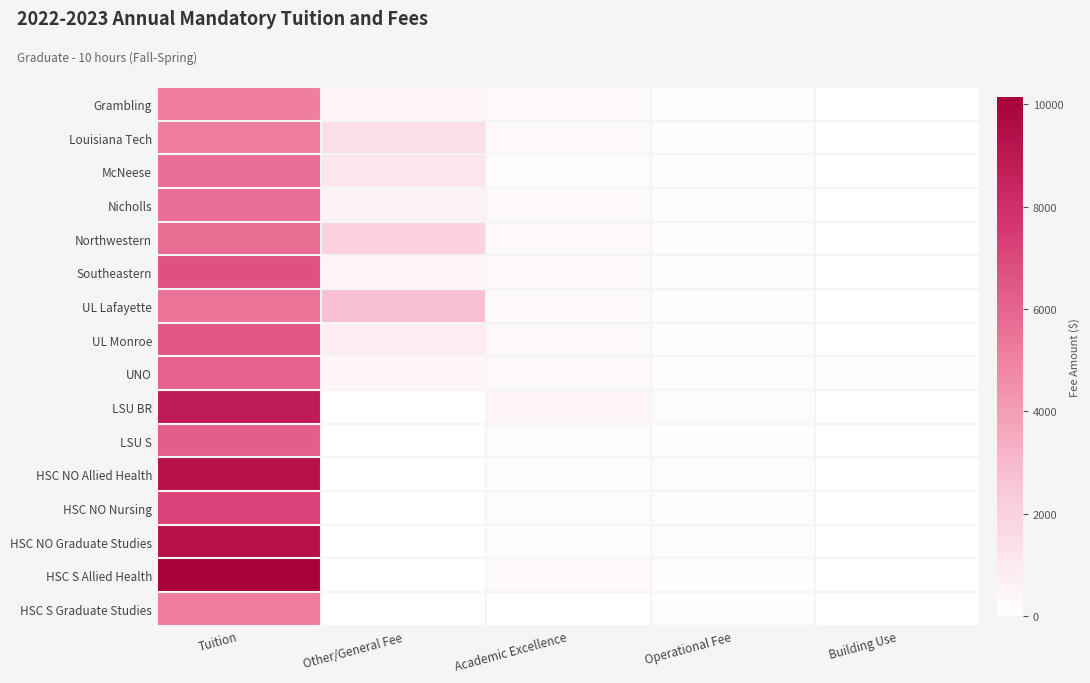

Reading left to right, list all the values displayed in this chart.

Grambling: Tuition=5110.0	Other/General Fee=393.0	Academic Excellence=200.0	Operational Fee=110.0	Building Use=22.0
Louisiana Tech: Tuition=5151.0	Other/General Fee=1407.0	Academic Excellence=200.0	Operational Fee=116.0	Building Use=37.0
McNeese: Tuition=5702.7	Other/General Fee=1086.7	Academic Excellence=180.0	Operational Fee=118.0	Building Use=20.0
Nicholls: Tuition=5686.0	Other/General Fee=607.0	Academic Excellence=200.0	Operational Fee=100.0	Building Use=20.0
Northwestern: Tuition=5738.0	Other/General Fee=2024.0	Academic Excellence=200.0	Operational Fee=124.0	Building Use=20.0
Southeastern: Tuition=6684.0	Other/General Fee=490.0	Academic Excellence=200.0	Operational Fee=115.0	Building Use=20.0
UL Lafayette: Tuition=5510.5	Other/General Fee=2743.8	Academic Excellence=200.0	Operational Fee=102.0	Building Use=20.0
UL Monroe: Tuition=6489.0	Other/General Fee=830.0	Academic Excellence=200.0	Operational Fee=100.0	Building Use=20.0
UNO: Tuition=6090.4	Other/General Fee=420.7	Academic Excellence=200.0	Operational Fee=138.0	Building Use=150.0
LSU BR: Tuition=8861.9	Other/General Fee=0.0	Academic Excellence=450.0	Operational Fee=160.0	Building Use=0.0
LSU S: Tuition=6196.0	Other/General Fee=0.0	Academic Excellence=180.0	Operational Fee=90.0	Building Use=0.0
HSC NO Allied Health: Tuition=9335.0	Other/General Fee=0.0	Academic Excellence=180.0	Operational Fee=166.0	Building Use=0.0
HSC NO Nursing: Tuition=7168.0	Other/General Fee=0.0	Academic Excellence=180.0	Operational Fee=128.0	Building Use=0.0
HSC NO Graduate Studies: Tuition=9335.0	Other/General Fee=0.0	Academic Excellence=180.0	Operational Fee=166.0	Building Use=0.0
HSC S Allied Health: Tuition=10150.2	Other/General Fee=0.0	Academic Excellence=200.0	Operational Fee=146.0	Building Use=0.0
HSC S Graduate Studies: Tuition=5193.5	Other/General Fee=0.0	Academic Excellence=0.0	Operational Fee=114.0	Building Use=0.0